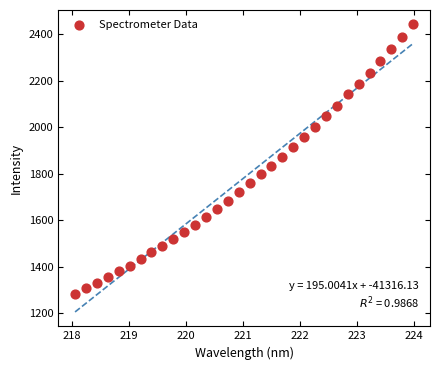

What is the range of X values (max minus min)?

5.9